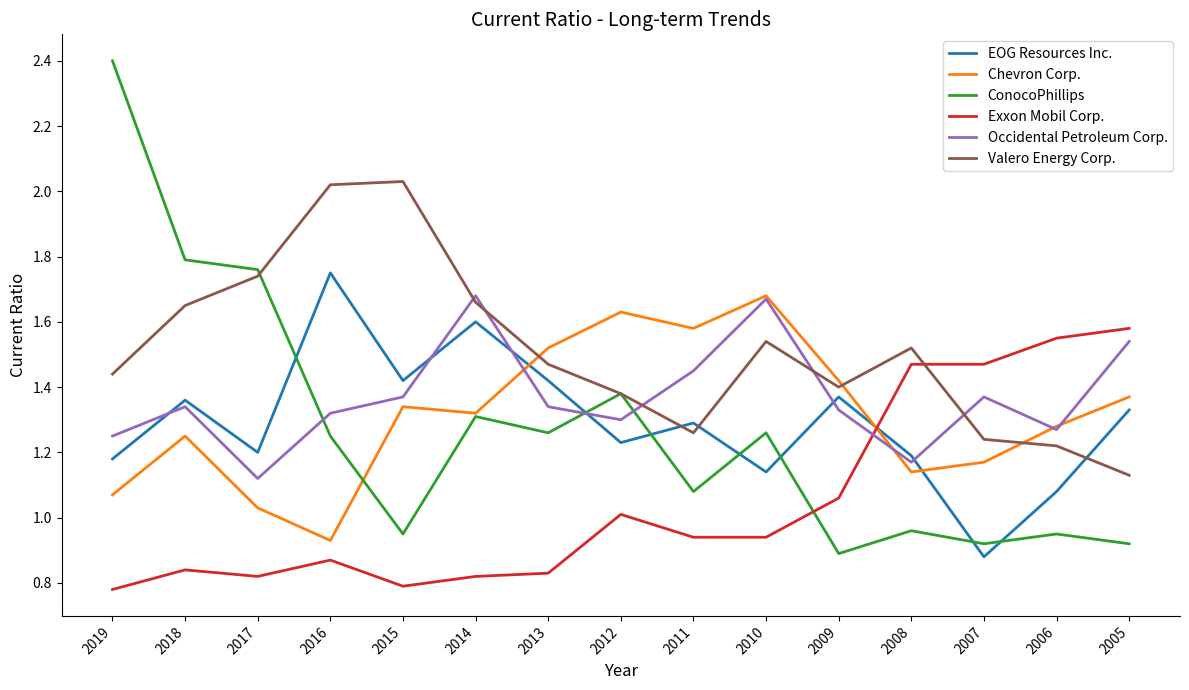

What are all the series names shown in the legend?

EOG Resources Inc., Chevron Corp., ConocoPhillips, Exxon Mobil Corp., Occidental Petroleum Corp., Valero Energy Corp.